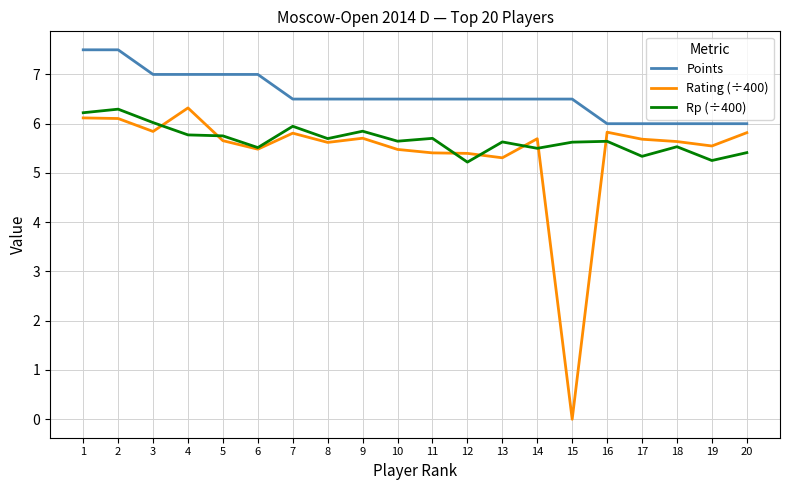

What is the approximate value of Rp (÷400) at 18?

5.5